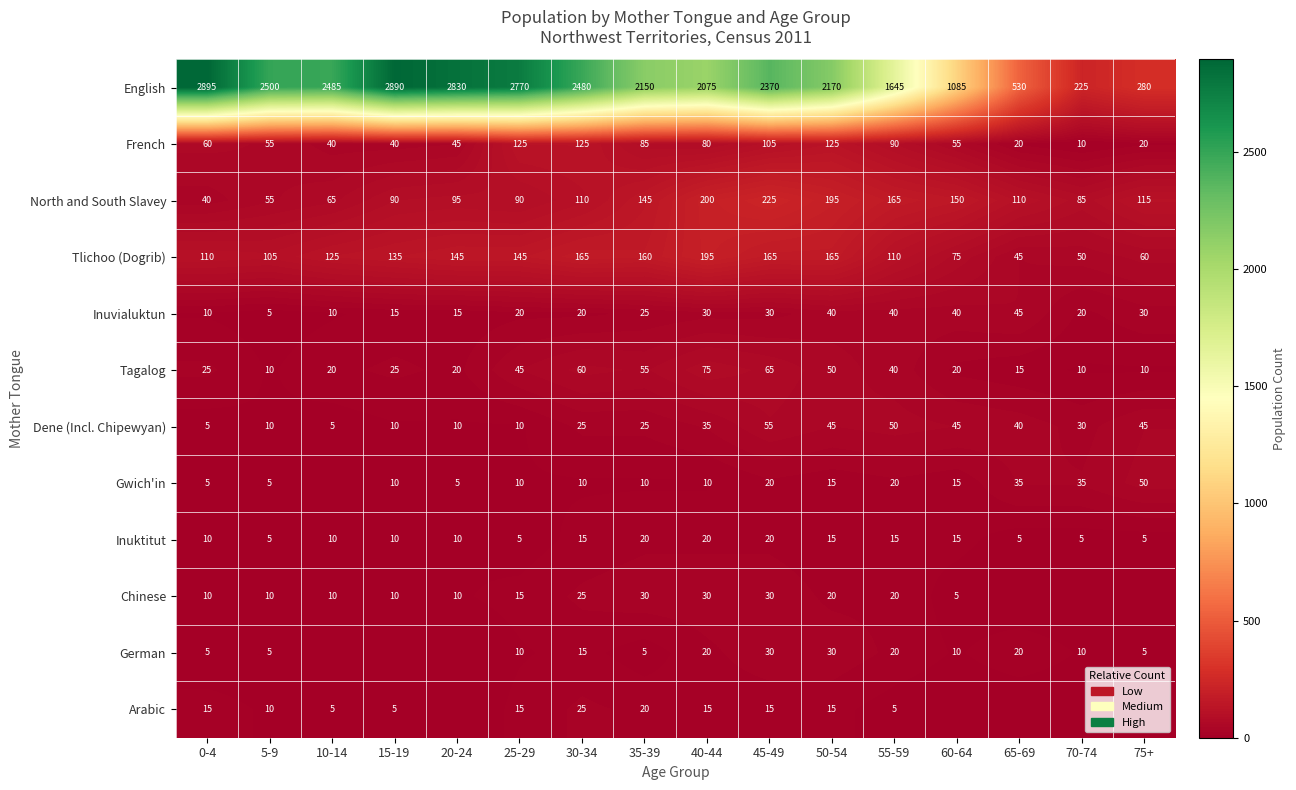

What value does the Inuktitut series have at 65-69?

5